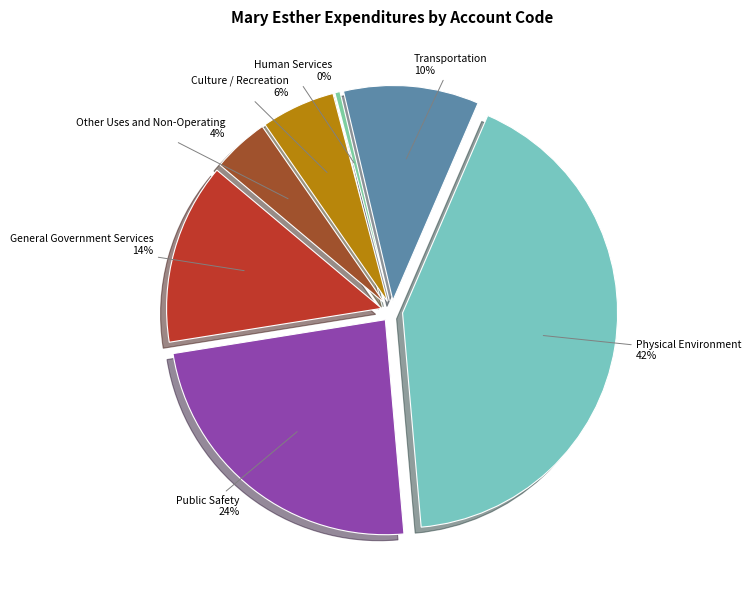

Is Transportation the majority of the pie?

No